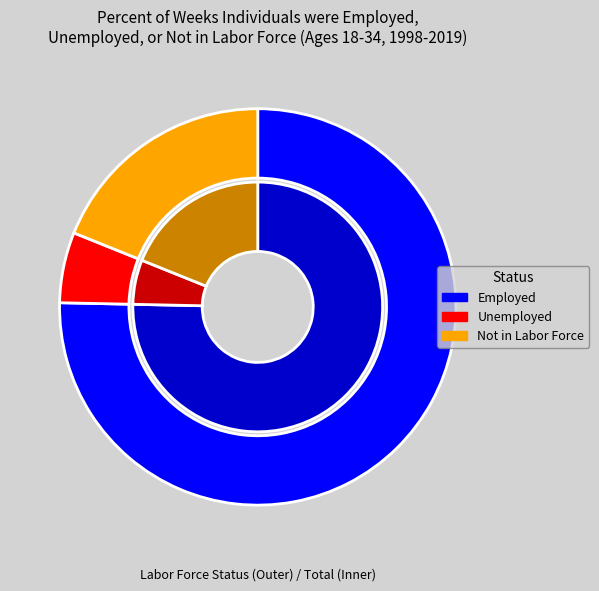

Rank the categories by value from lowest to highest.

Unemployed, Not in Labor Force, Employed